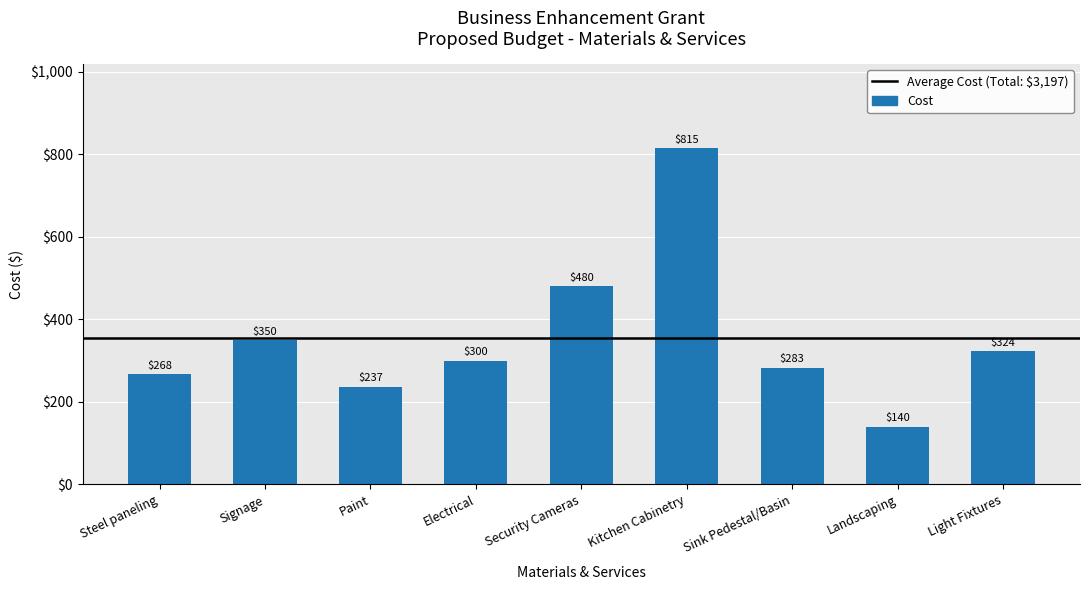

How many categories are shown in the chart?

9